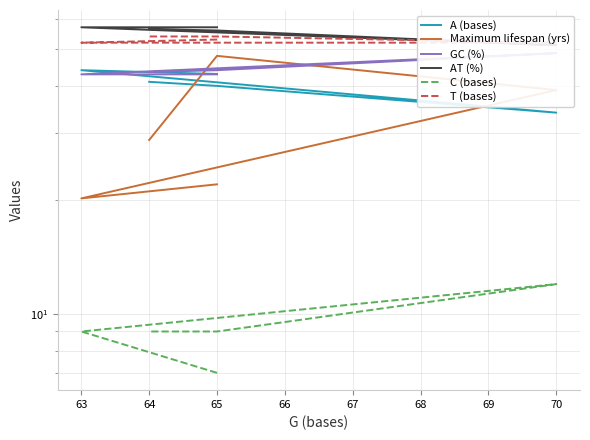

True or false: Maximum lifespan (yrs) has more than 0 interior local peaks.

True